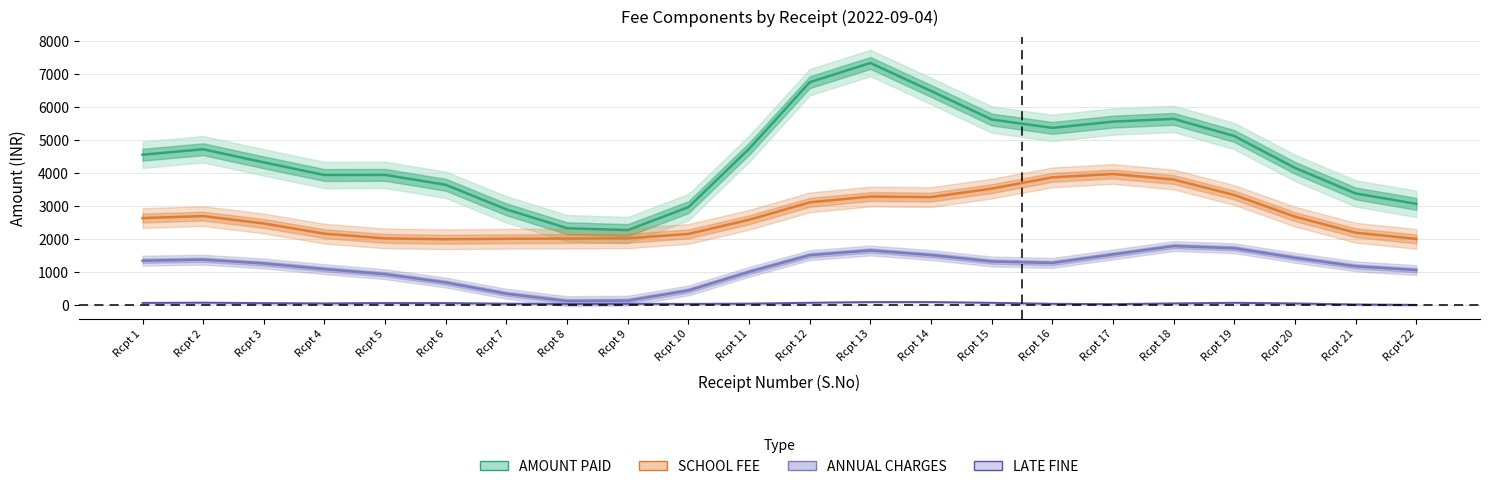

What is the difference between the second highest and second lowest values in the ANNUAL CHARGES series?

1588.1